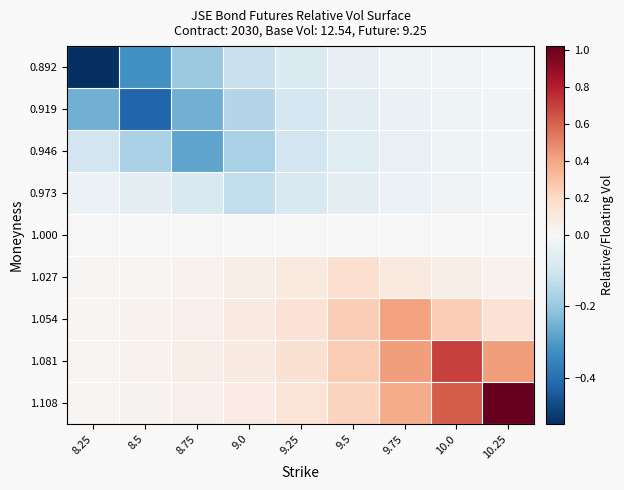

Reading left to right, transcribe all the data shown in this chart.

0.892: 8.25=-0.5	8.5=-0.3	8.75=-0.2	9.0=-0.1	9.25=-0.1	9.5=-0.0	9.75=-0.0	10.0=-0.0	10.25=-0.0
0.919: 8.25=-0.3	8.5=-0.4	8.75=-0.3	9.0=-0.2	9.25=-0.1	9.5=-0.1	9.75=-0.0	10.0=-0.0	10.25=-0.0
0.946: 8.25=-0.1	8.5=-0.2	8.75=-0.3	9.0=-0.2	9.25=-0.1	9.5=-0.1	9.75=-0.0	10.0=-0.0	10.25=-0.0
0.973: 8.25=-0.0	8.5=-0.0	8.75=-0.1	9.0=-0.1	9.25=-0.1	9.5=-0.0	9.75=-0.0	10.0=-0.0	10.25=-0.0
1.000: 8.25=0.0	8.5=0.0	8.75=0.0	9.0=0.0	9.25=0.0	9.5=0.0	9.75=0.0	10.0=0.0	10.25=0.0
1.027: 8.25=0.0	8.5=0.0	8.75=0.0	9.0=0.1	9.25=0.1	9.5=0.2	9.75=0.1	10.0=0.1	10.25=0.0
1.054: 8.25=0.0	8.5=0.0	8.75=0.1	9.0=0.1	9.25=0.2	9.5=0.2	9.75=0.4	10.0=0.2	10.25=0.2
1.081: 8.25=0.0	8.5=0.0	8.75=0.1	9.0=0.1	9.25=0.2	9.5=0.3	9.75=0.4	10.0=0.7	10.25=0.4
1.108: 8.25=0.0	8.5=0.0	8.75=0.1	9.0=0.1	9.25=0.1	9.5=0.2	9.75=0.4	10.0=0.6	10.25=1.0